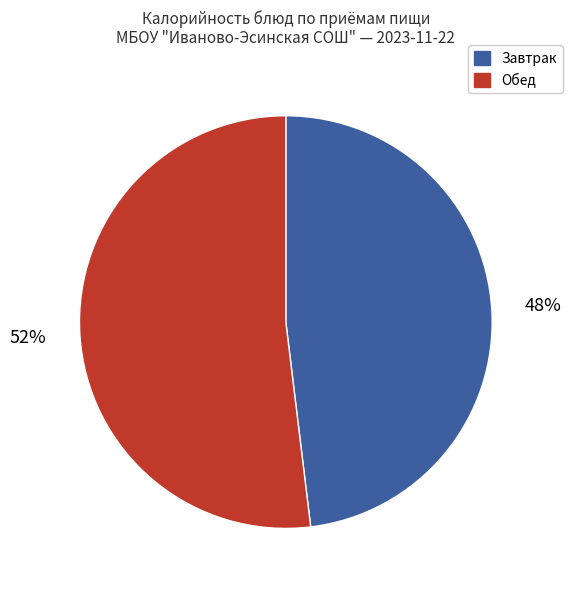

To the nearest percent, what is the average slice percentage?

50%